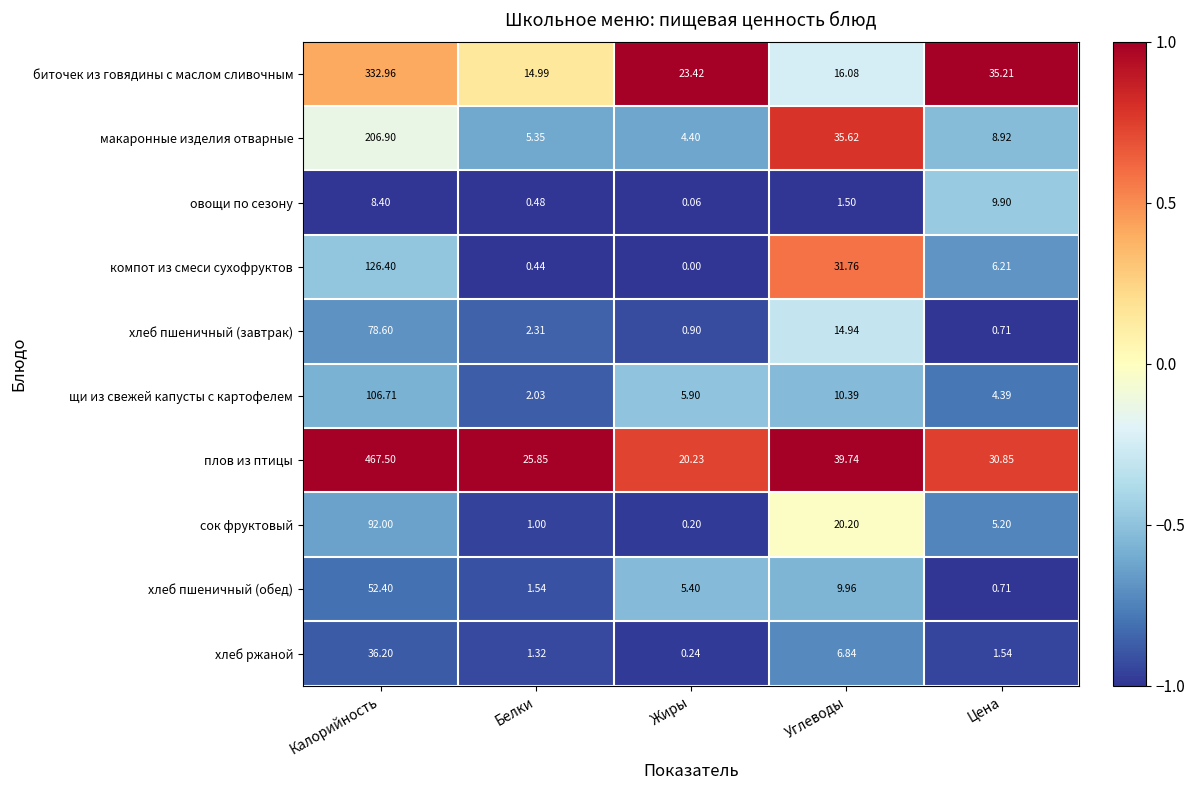

Rank the series at Углеводы from lowest to highest value.

овощи по сезону, хлеб ржаной, хлеб пшеничный (обед), щи из свежей капусты с картофелем, хлеб пшеничный (завтрак), биточек из говядины с маслом сливочным, сок фруктовый, компот из смеси сухофруктов, макаронные изделия отварные, плов из птицы